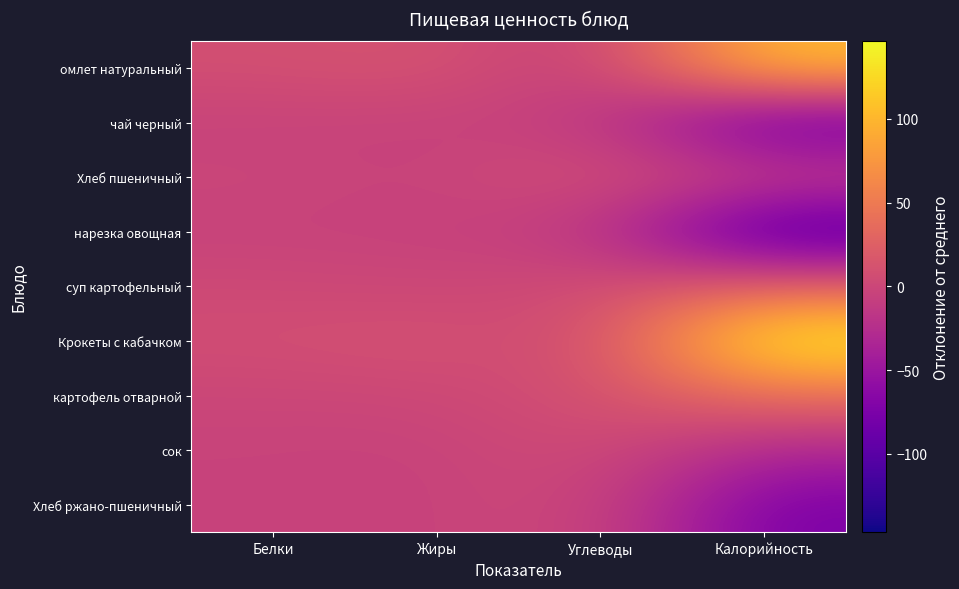

Reading left to right, transcribe all the data shown in this chart.

омлет натуральный: Белки=8.3	Жиры=13.1	Углеводы=-11.4	Калорийность=106.8
чай черный: Белки=-4.7	Жиры=-4.9	Углеводы=-9.4	Калорийность=-95.2
Хлеб пшеничный: Белки=-0.7	Жиры=-4.9	Углеводы=10.6	Калорийность=-2.2
нарезка овощная: Белки=-4.7	Жиры=-4.9	Углеводы=-13.4	Калорийность=-113.2
суп картофельный: Белки=2.3	Жиры=-0.9	Углеводы=5.6	Калорийность=25.8
Крокеты с кабачком: Белки=7.3	Жиры=12.1	Углеводы=0.6	Калорийность=146.8
картофель отварной: Белки=-0.7	Жиры=0.1	Углеводы=9.6	Калорийность=38.8
сок: Белки=-3.7	Жиры=-4.9	Углеводы=5.6	Калорийность=-32.2
Хлеб ржано-пшеничный: Белки=-3.7	Жиры=-4.9	Углеводы=2.6	Калорийность=-75.2